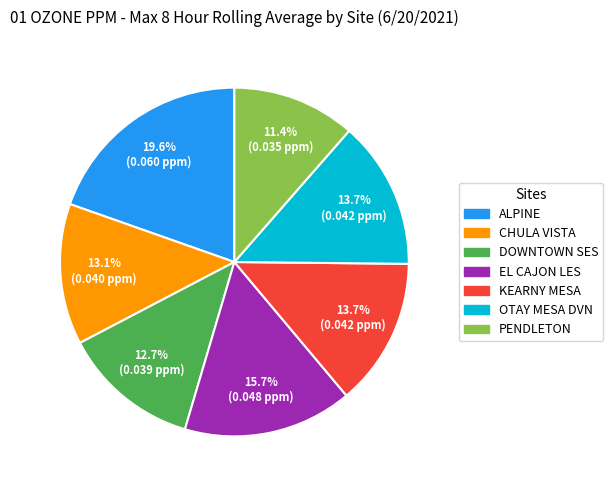

Count the number of slices in the pie.

7